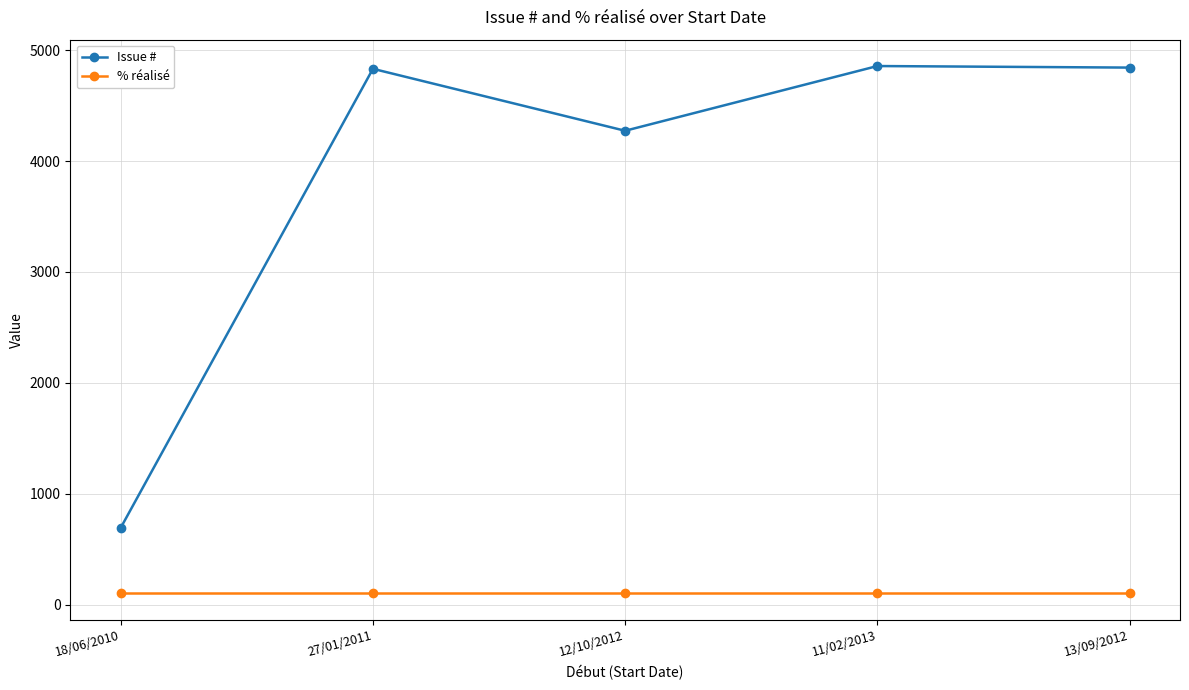

Rank the series by their maximum value, from highest to lowest.

Issue #, % réalisé